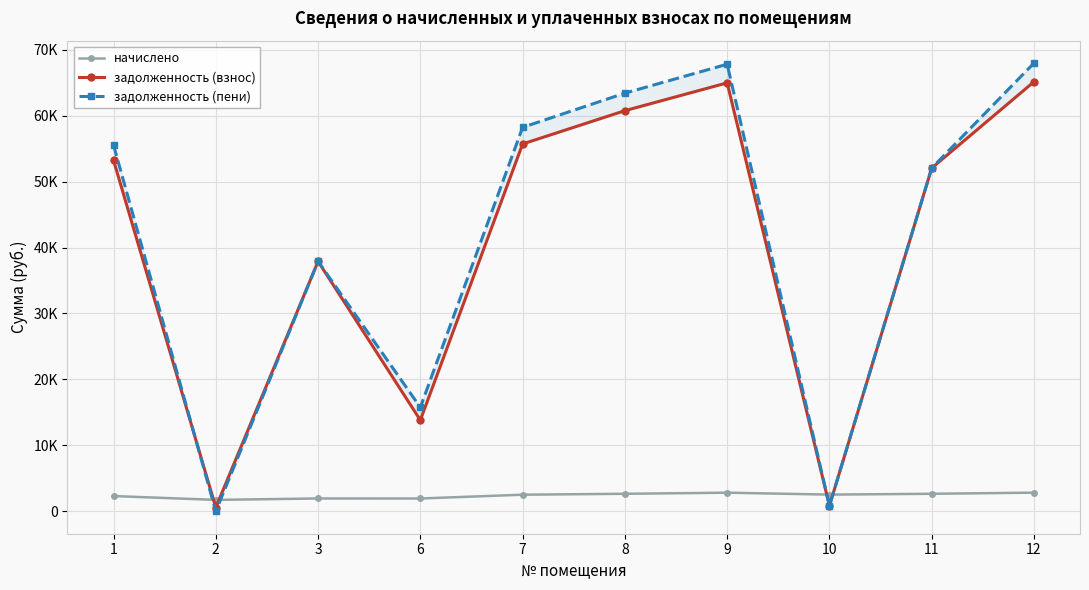

How many data points in начислено are above 2533?

5